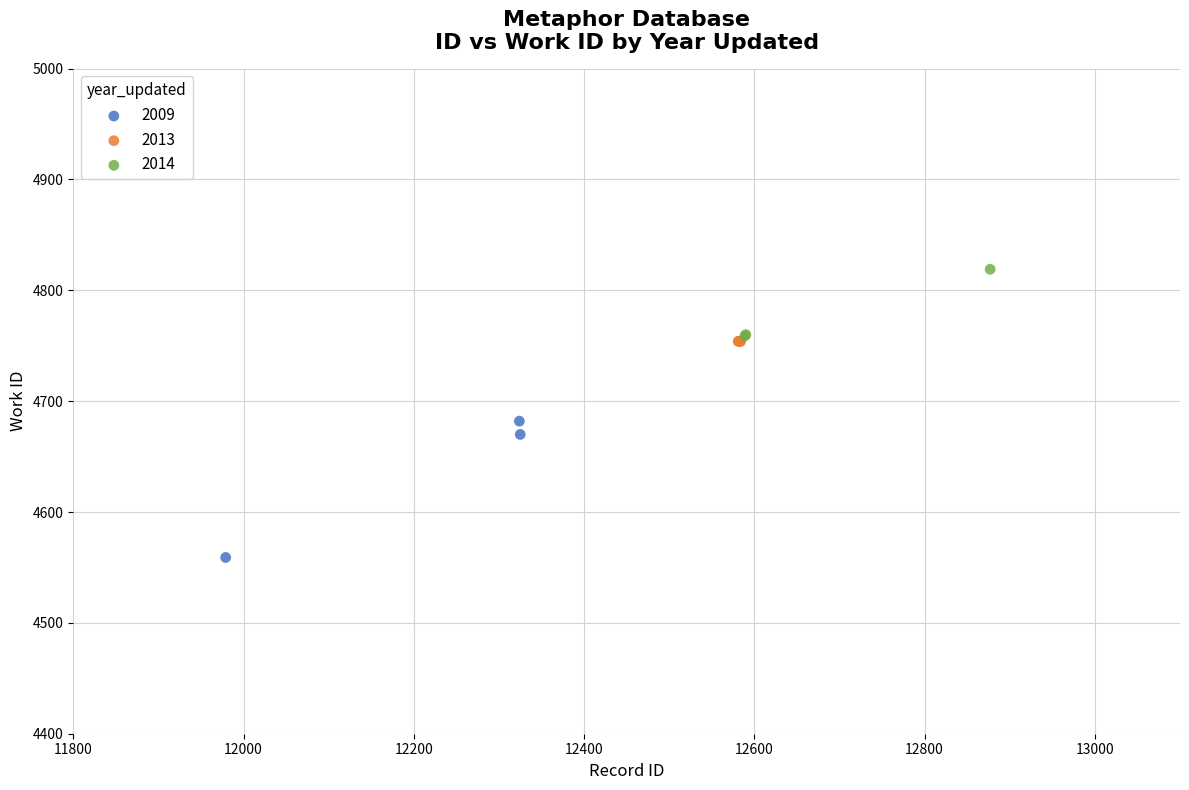

What are all the series names shown in the legend?

2009, 2013, 2014